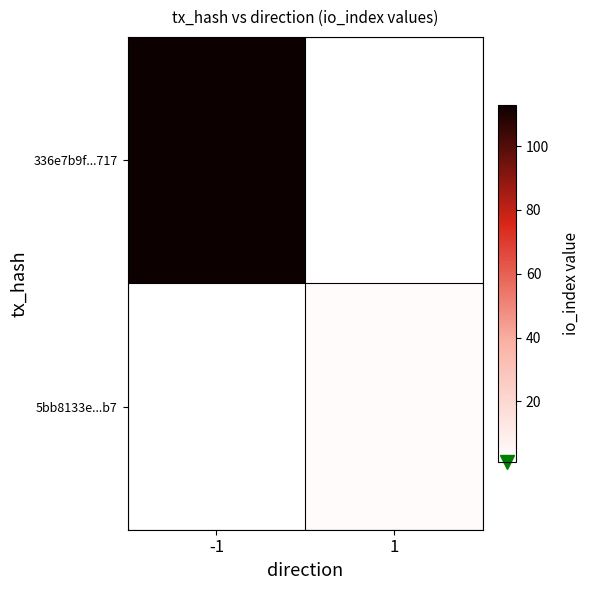

The value of 336e7b9f...717 at -1 is 34.4. True or false?

False